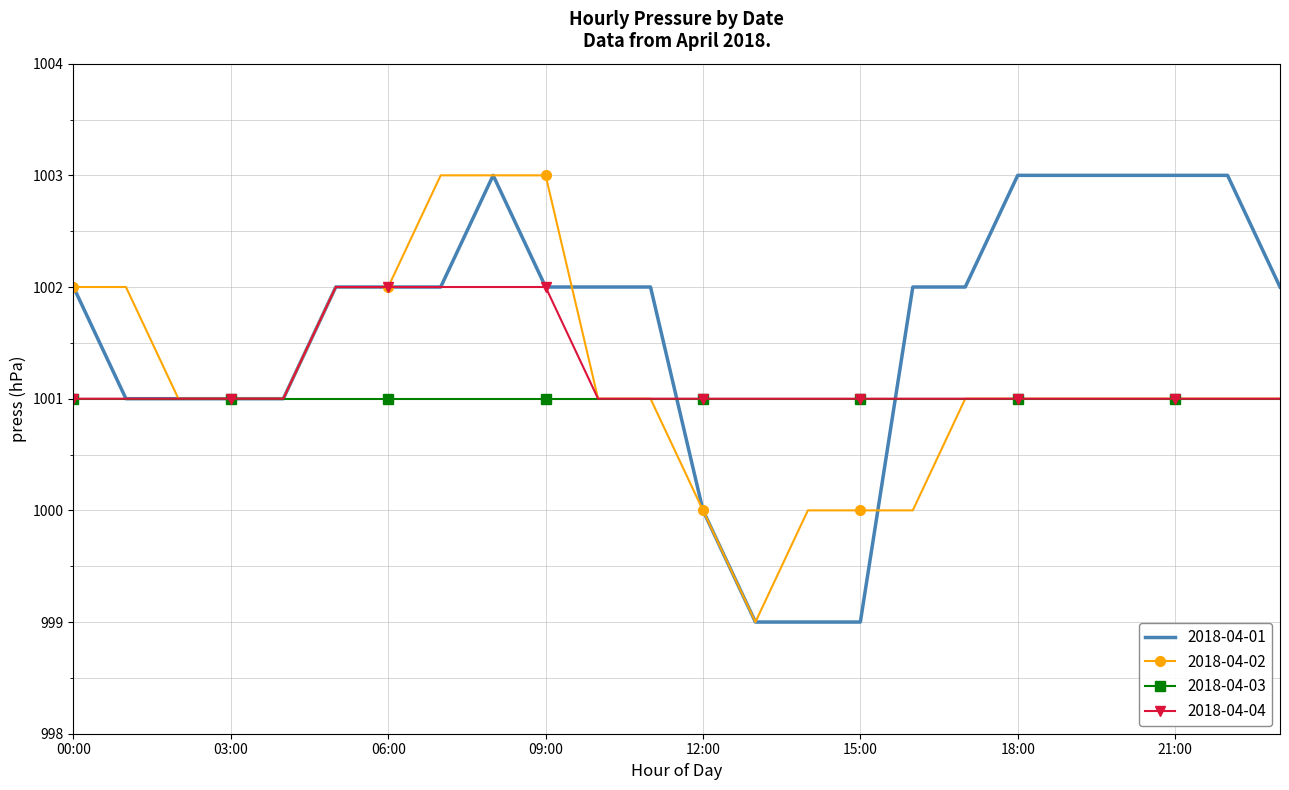

What is the maximum value shown in the chart?

1003